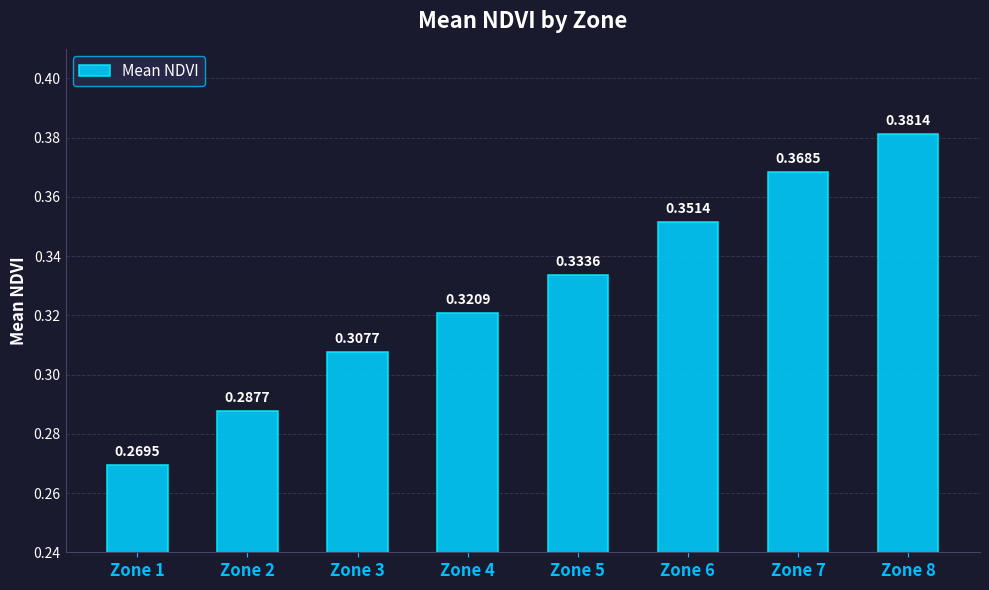

List the labels in order of value, largest first.

Zone 8, Zone 7, Zone 6, Zone 5, Zone 4, Zone 3, Zone 2, Zone 1